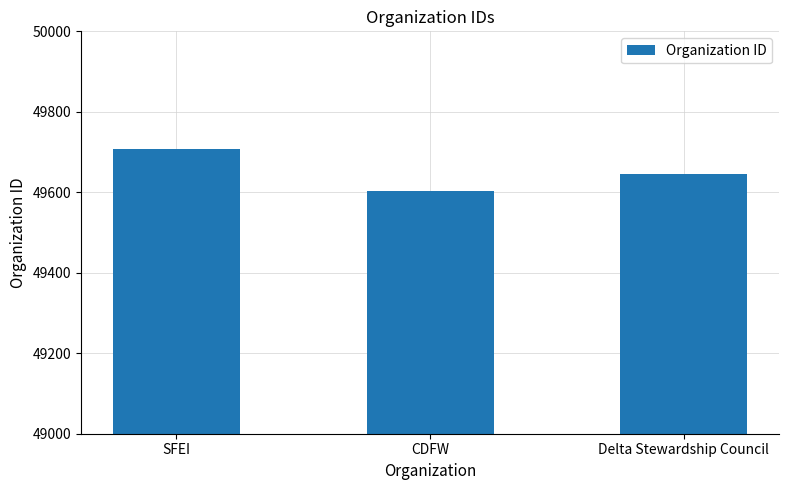

Reading left to right, list all the values displayed in this chart.

49707	49602	49646